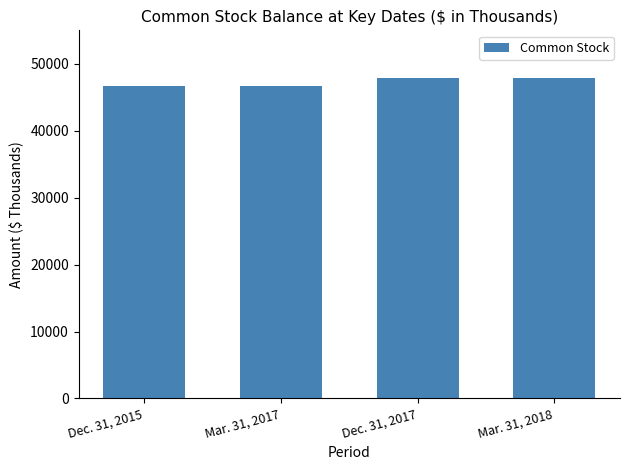

What is the label of the 1st bar from the left?

Dec. 31, 2015